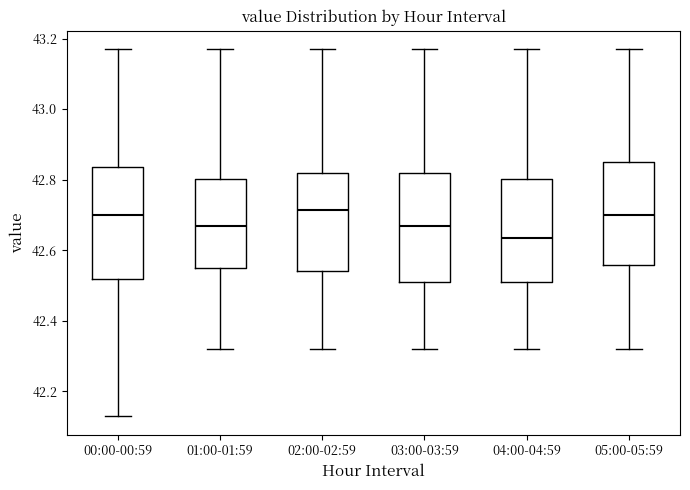

Reading left to right, transcribe this box plot: for each box, give where its median line is, the range the box spans, and where its two whiskers end, as read against the y-axis. The values are not printed on the chart, so give them approximately, as read against the axis.

00:00-00:59: median 42.70, box 42.52 to 42.84, whiskers 42.14 to 43.18
01:00-01:59: median 42.68, box 42.56 to 42.80, whiskers 42.32 to 43.18
02:00-02:59: median 42.72, box 42.54 to 42.82, whiskers 42.32 to 43.18
03:00-03:59: median 42.68, box 42.52 to 42.82, whiskers 42.32 to 43.18
04:00-04:59: median 42.64, box 42.52 to 42.80, whiskers 42.32 to 43.18
05:00-05:59: median 42.70, box 42.56 to 42.86, whiskers 42.32 to 43.18